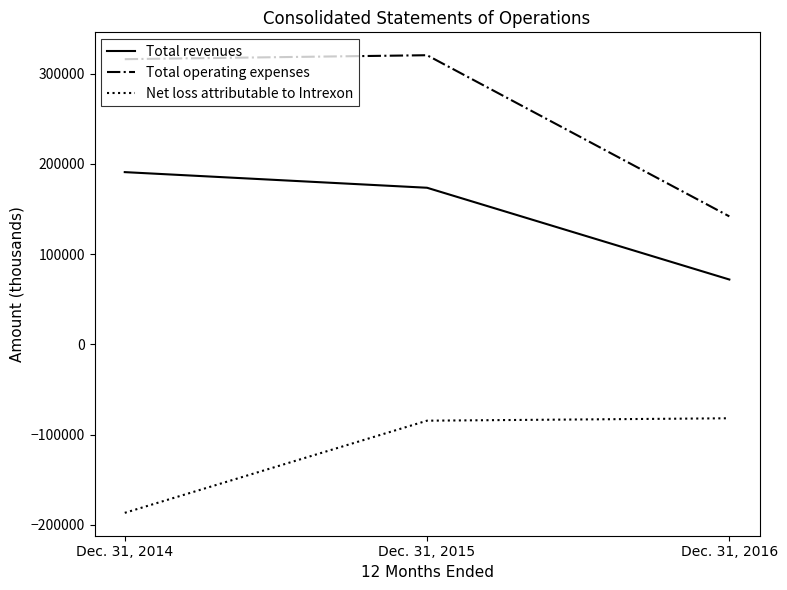

Is it true that Net loss attributable to Intrexon equals -45710 at Dec. 31, 2016?

False